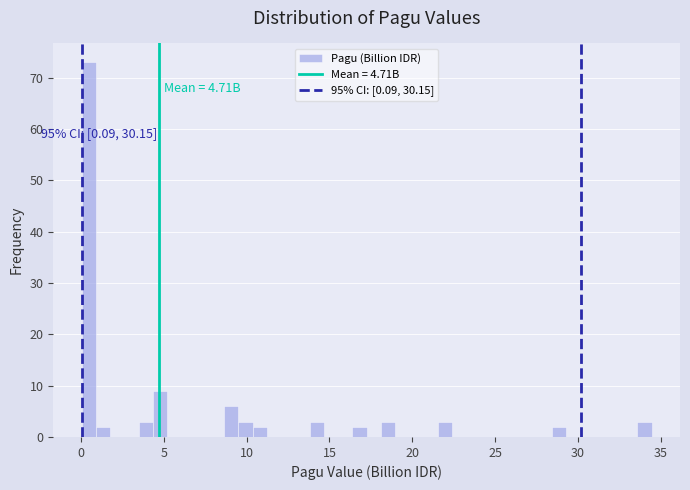

Around what value on the x-axis is the tallest bar? Give the approximate position of its centre, as read against the axis.

0.5